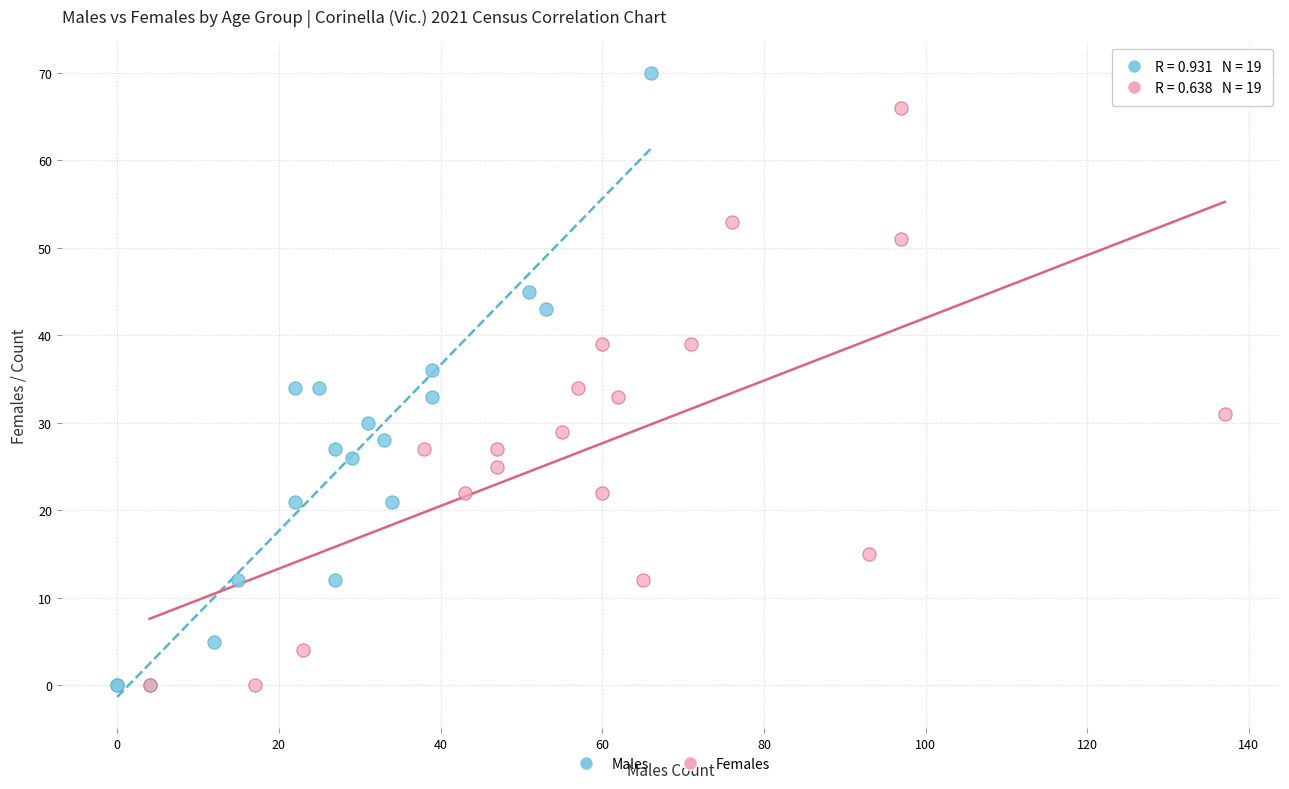

Which series has the widest spread of Y values?

Males